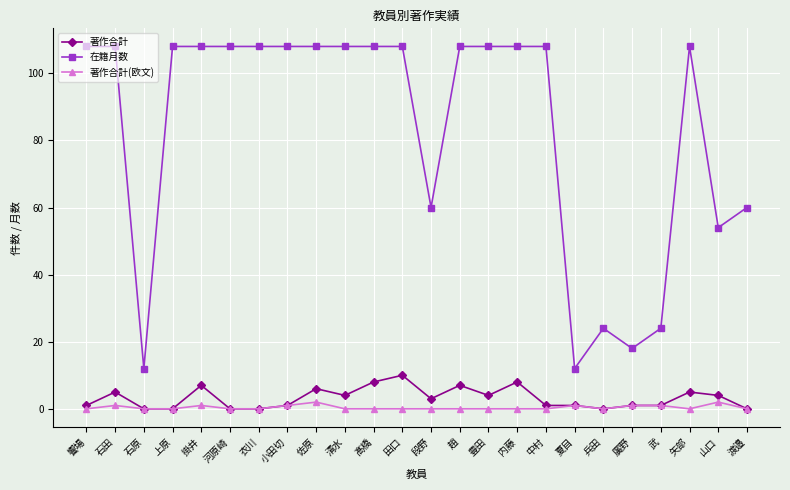

Read the 著作合計(欧文) value at 夏目.

1